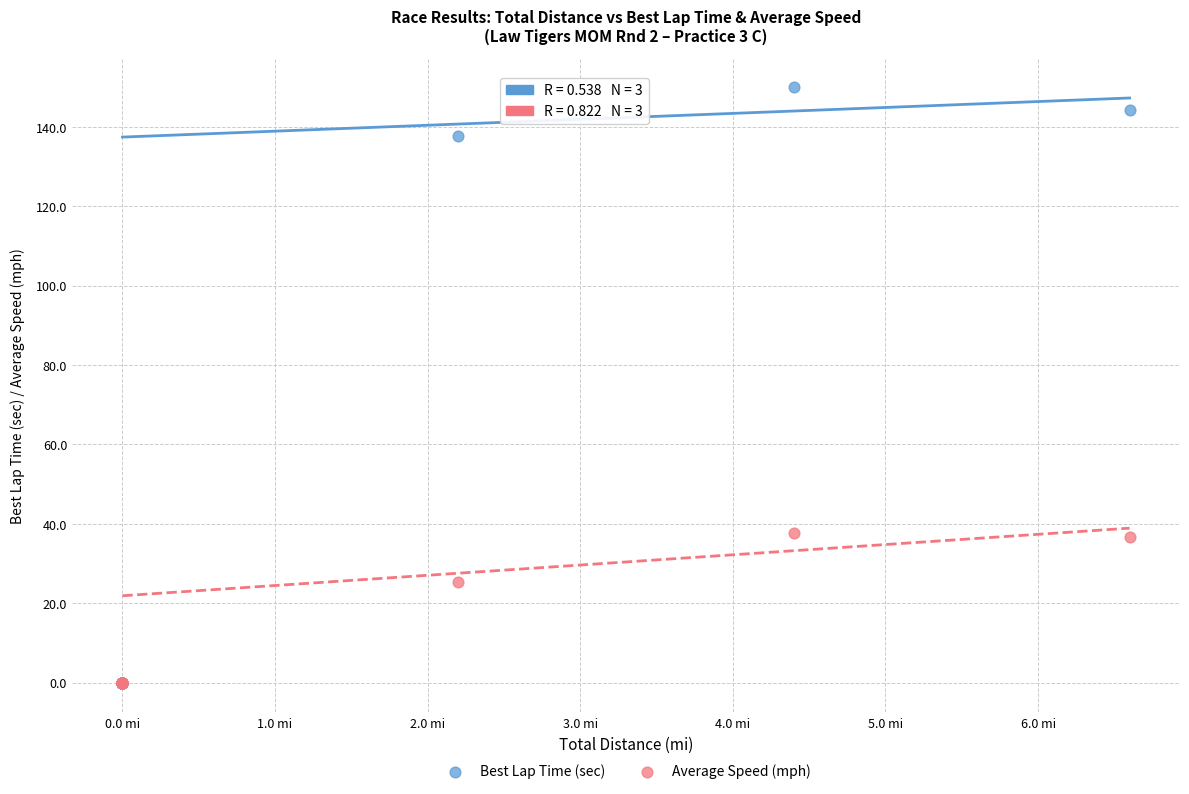

In the Average Speed (mph) series, what Y value is closest to 18?

25.3